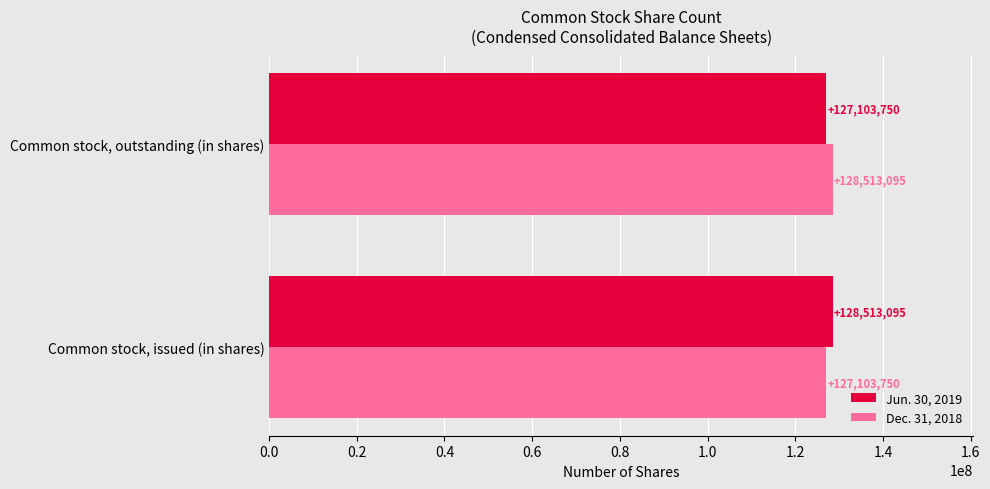

The value of Dec. 31, 2018 at Common stock, outstanding (in shares) is 128513095. True or false?

True